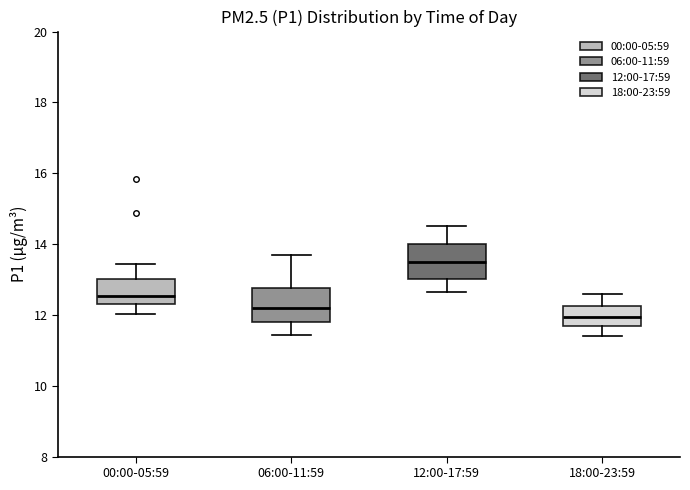

Reading left to right, transcribe this box plot: for each box, give where its median line is, the range the box spans, and where its two whiskers end, as read against the y-axis. The values are not printed on the chart, so give them approximately, as read against the axis.

00:00-05:59: median 12.6, box 12.4 to 13.0, whiskers 12.0 to 13.4
06:00-11:59: median 12.2, box 11.8 to 12.8, whiskers 11.4 to 13.6
12:00-17:59: median 13.6, box 13.0 to 14.0, whiskers 12.6 to 14.6
18:00-23:59: median 12.0, box 11.8 to 12.2, whiskers 11.4 to 12.6